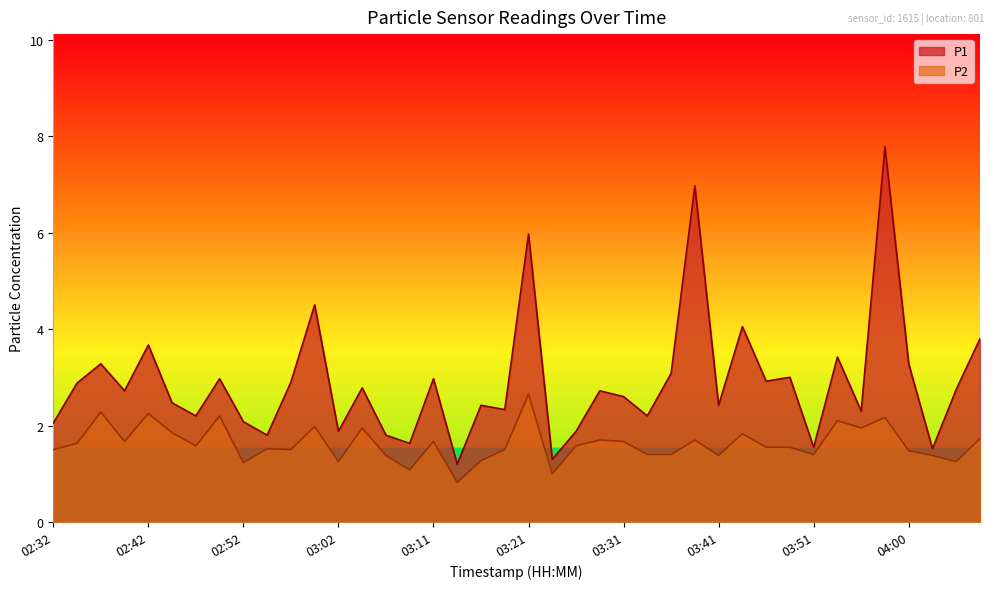

How many lines are shown in the chart?

2